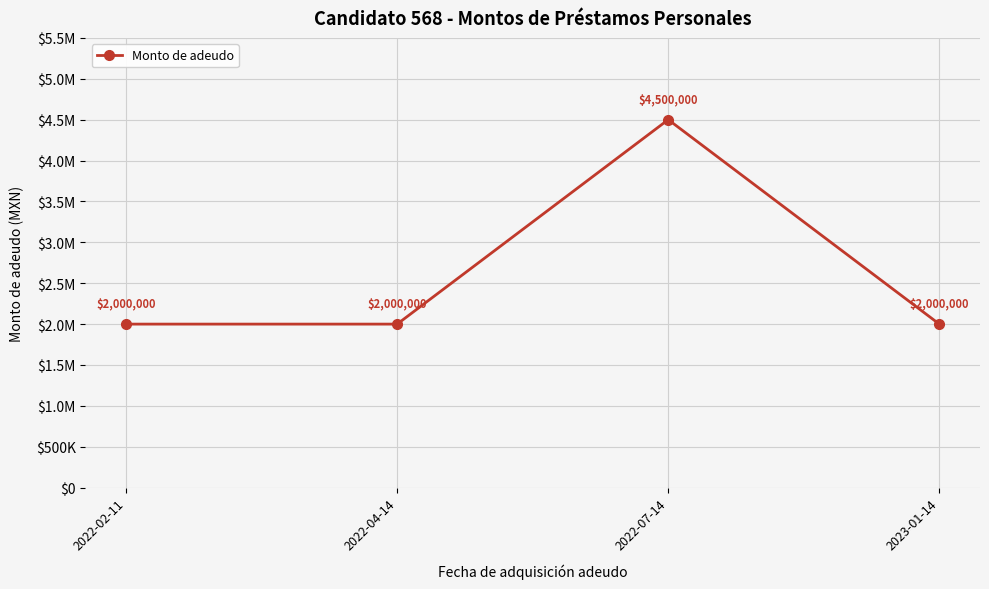

Which label corresponds to the largest value in the chart?

2022-07-14